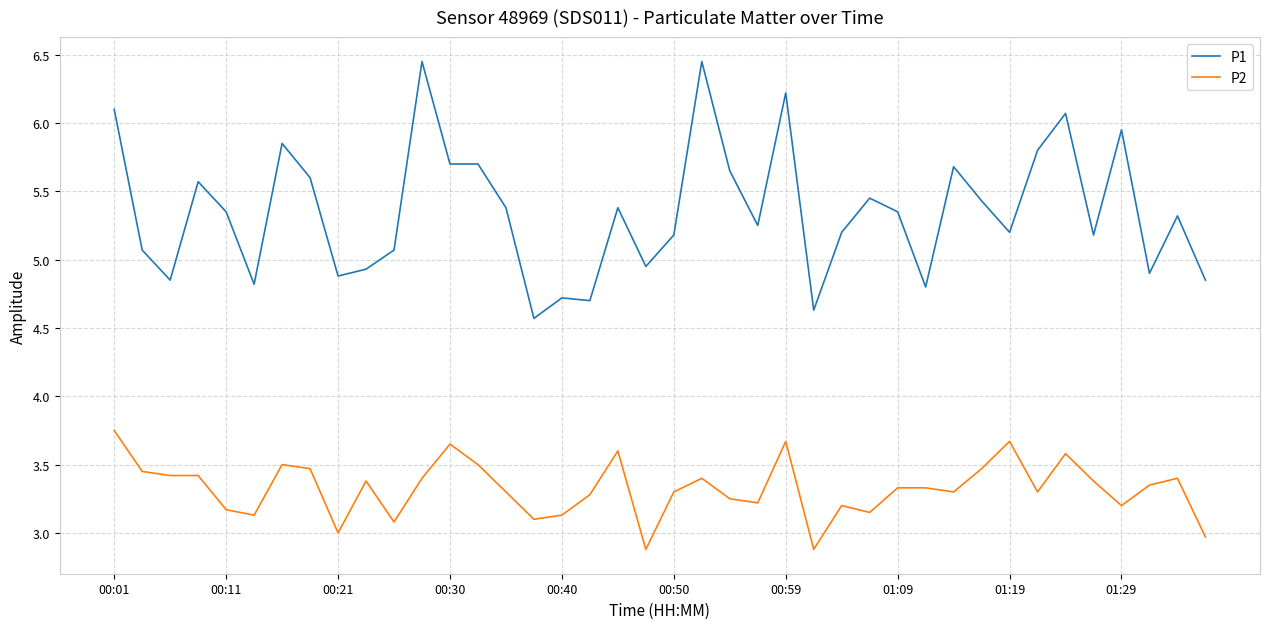

Rank the series by their average value, from lowest to highest.

P2, P1